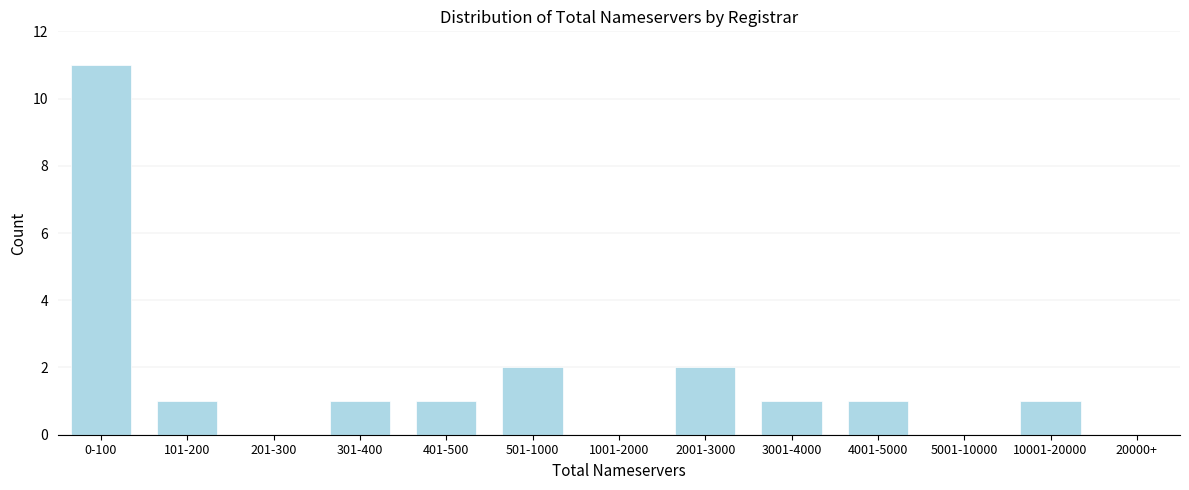

Reading right to left, what are all the values shown in this chart?

20000+=0	10001-20000=1	5001-10000=0	4001-5000=1	3001-4000=1	2001-3000=2	1001-2000=0	501-1000=2	401-500=1	301-400=1	201-300=0	101-200=1	0-100=11